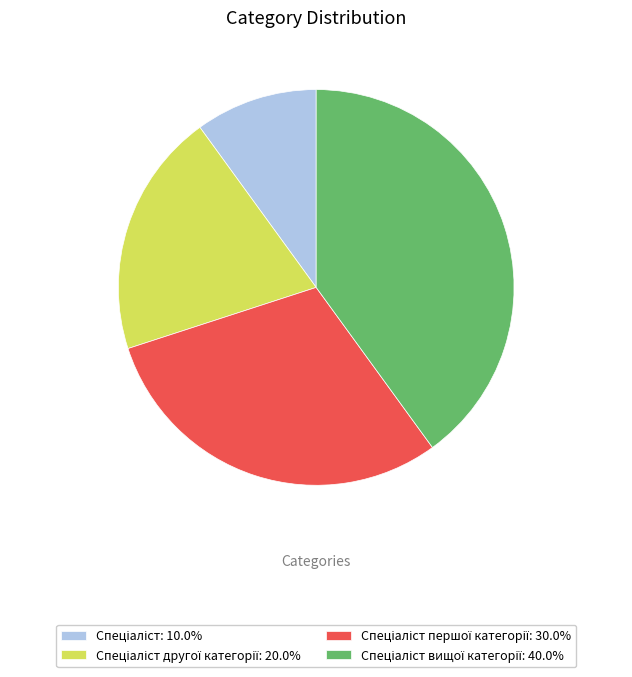

Does any single category account for the majority?

No